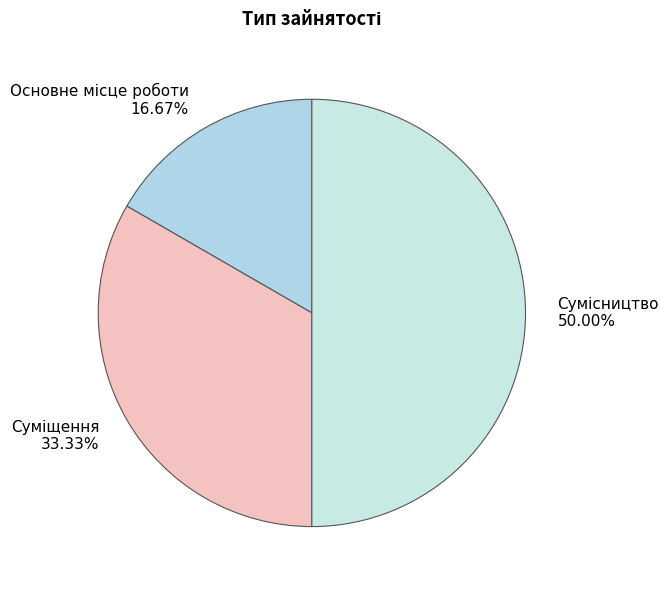

How many slices are in this pie chart?

3